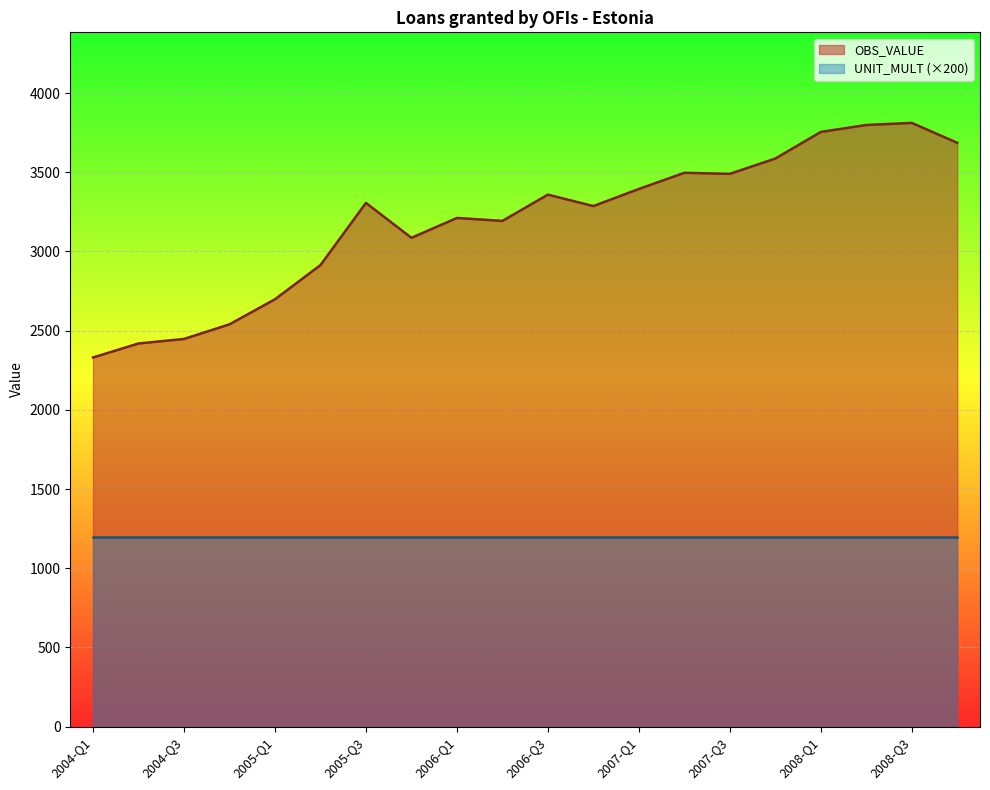

At which category does the data reach its first local peak?

2005-Q3